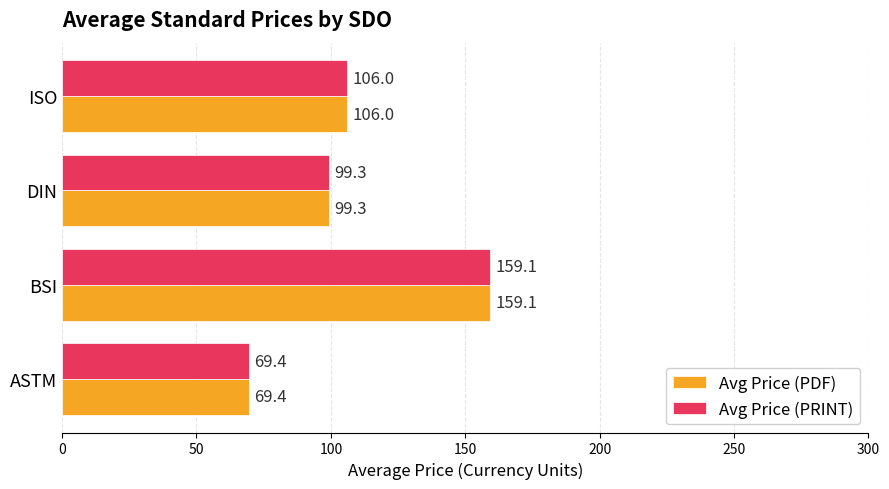

List the labels in order of Avg Price (PDF) value, largest first.

BSI, ISO, DIN, ASTM